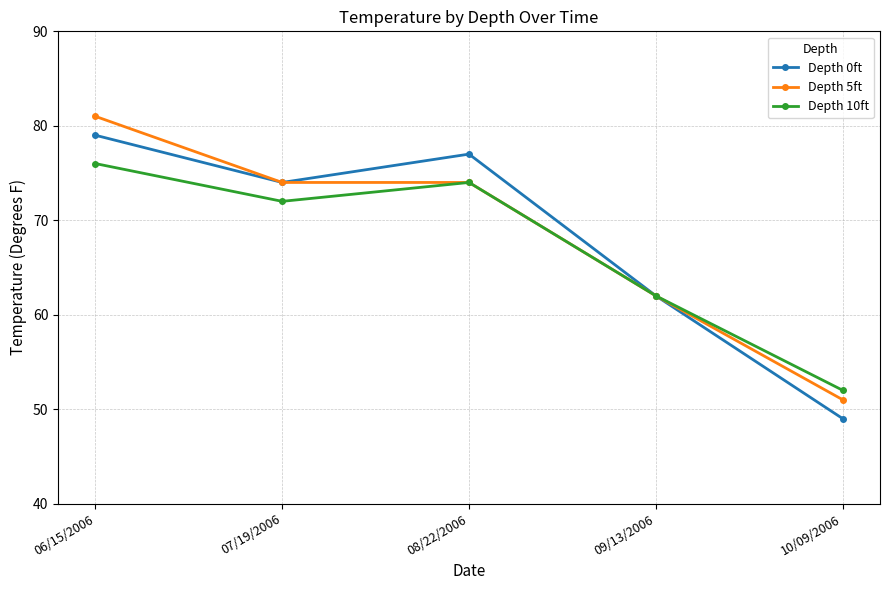

What is the label of the 1st point from the right?

10/09/2006